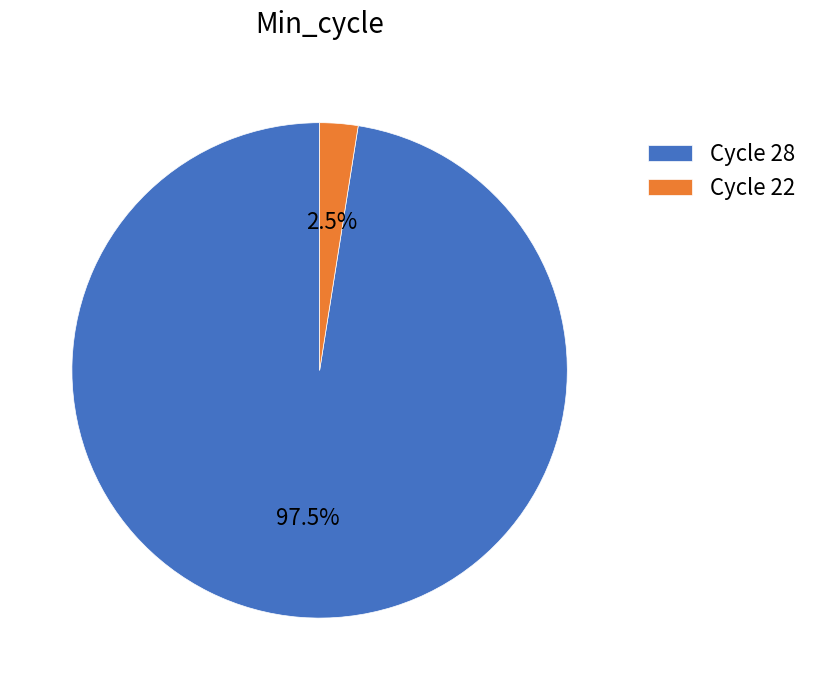

Rank the categories by value from lowest to highest.

Cycle 22, Cycle 28